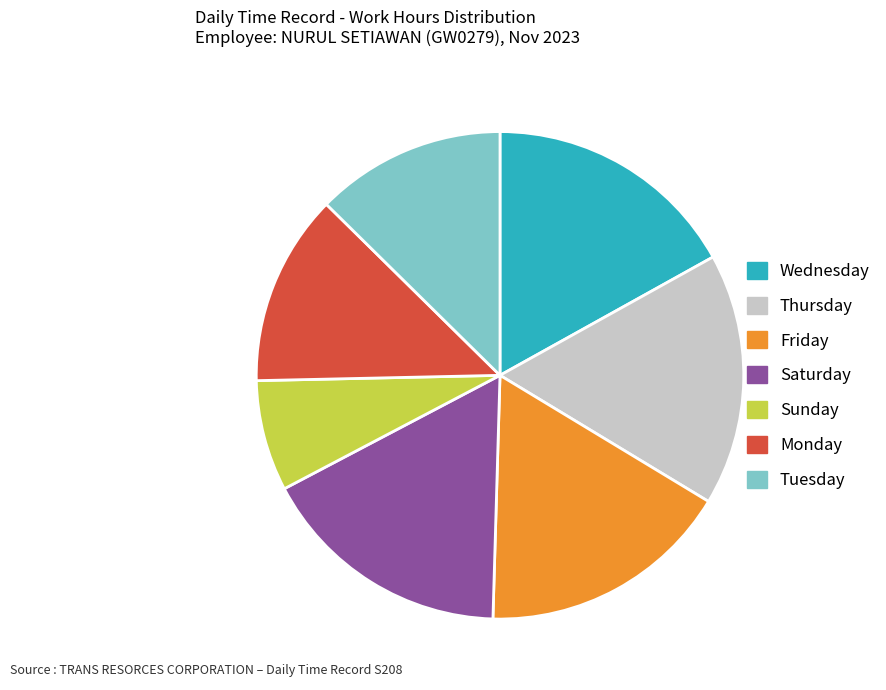

Do Saturday and Friday together represent more than half of the pie?

No